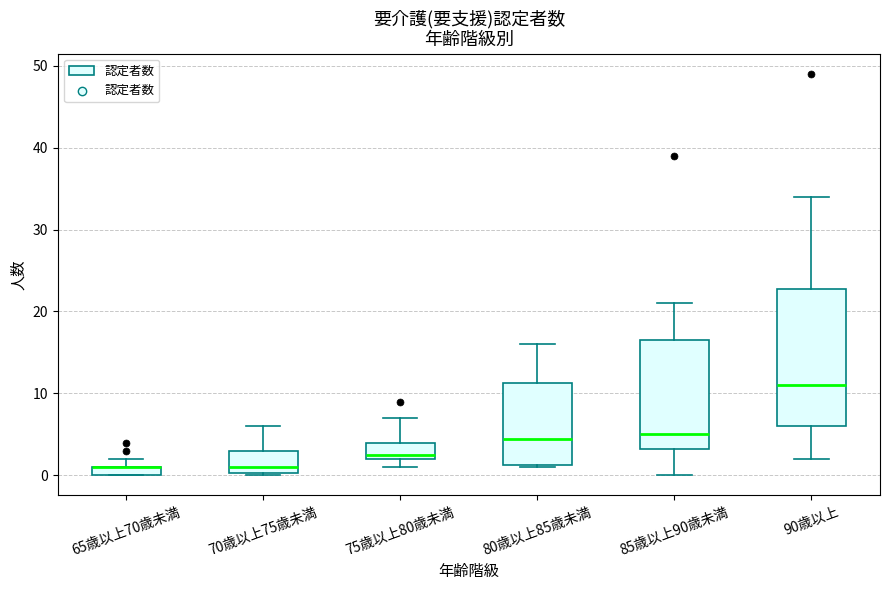

Which box is the tallest, from its lower edge to its upper edge?

90歳以上